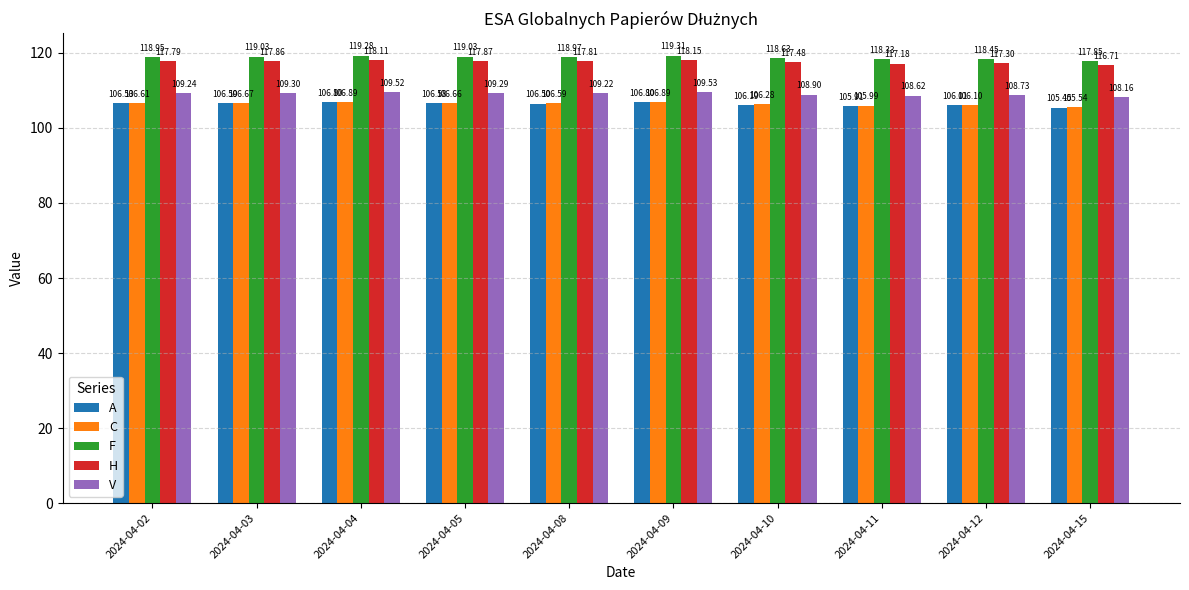

Rank the categories by H value from highest to lowest.

2024-04-09, 2024-04-04, 2024-04-05, 2024-04-03, 2024-04-08, 2024-04-02, 2024-04-10, 2024-04-12, 2024-04-11, 2024-04-15